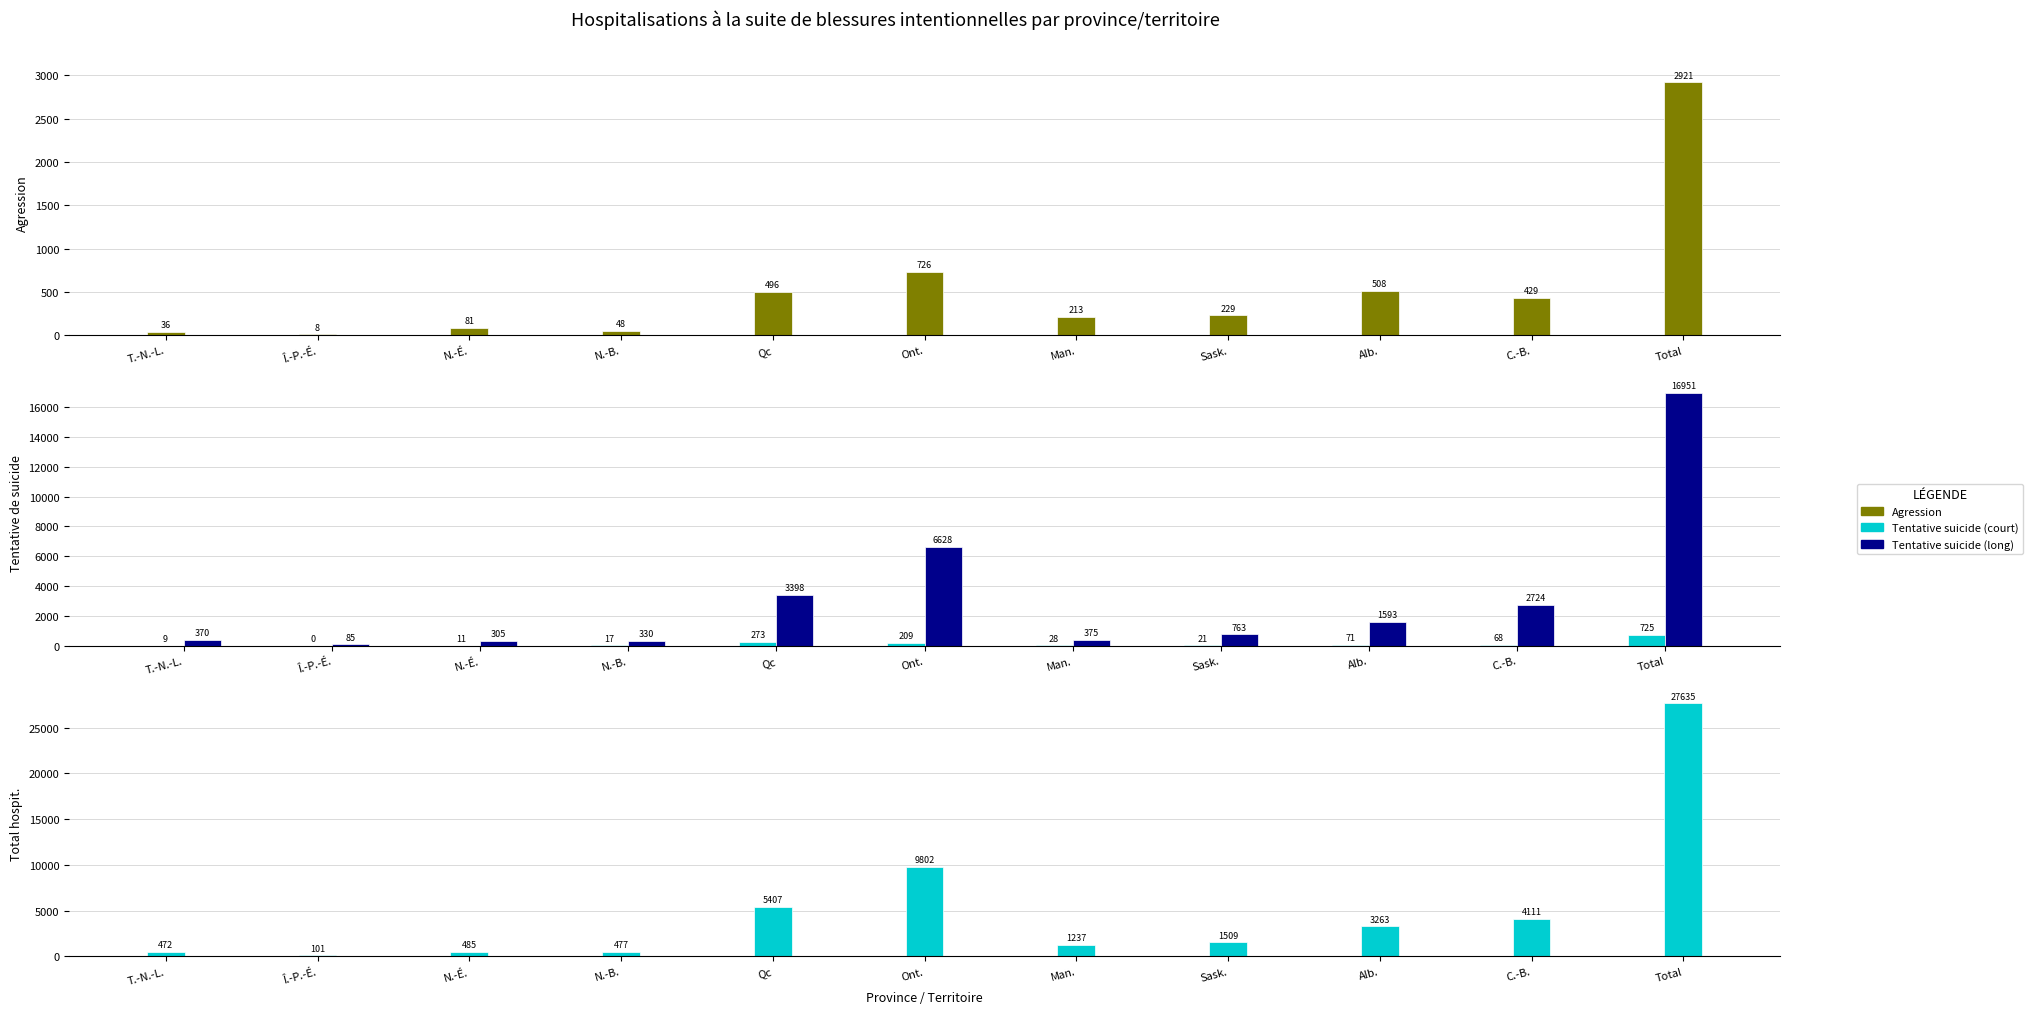

Where is Tentative de suicide (principal) nearest to the value 8518?

Ont.